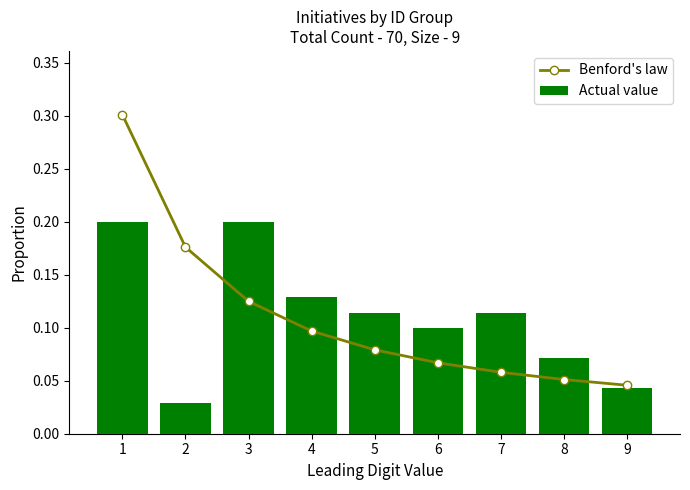

Which label corresponds to the largest value in the chart?

1